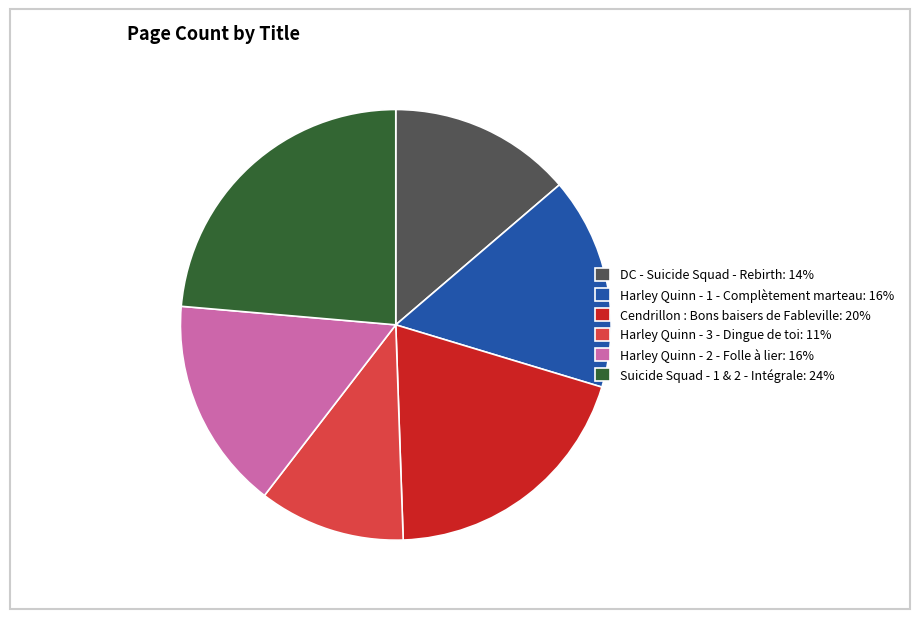

True or false: Harley Quinn - 3 - Dingue de toi accounts for 1% of the total.

False